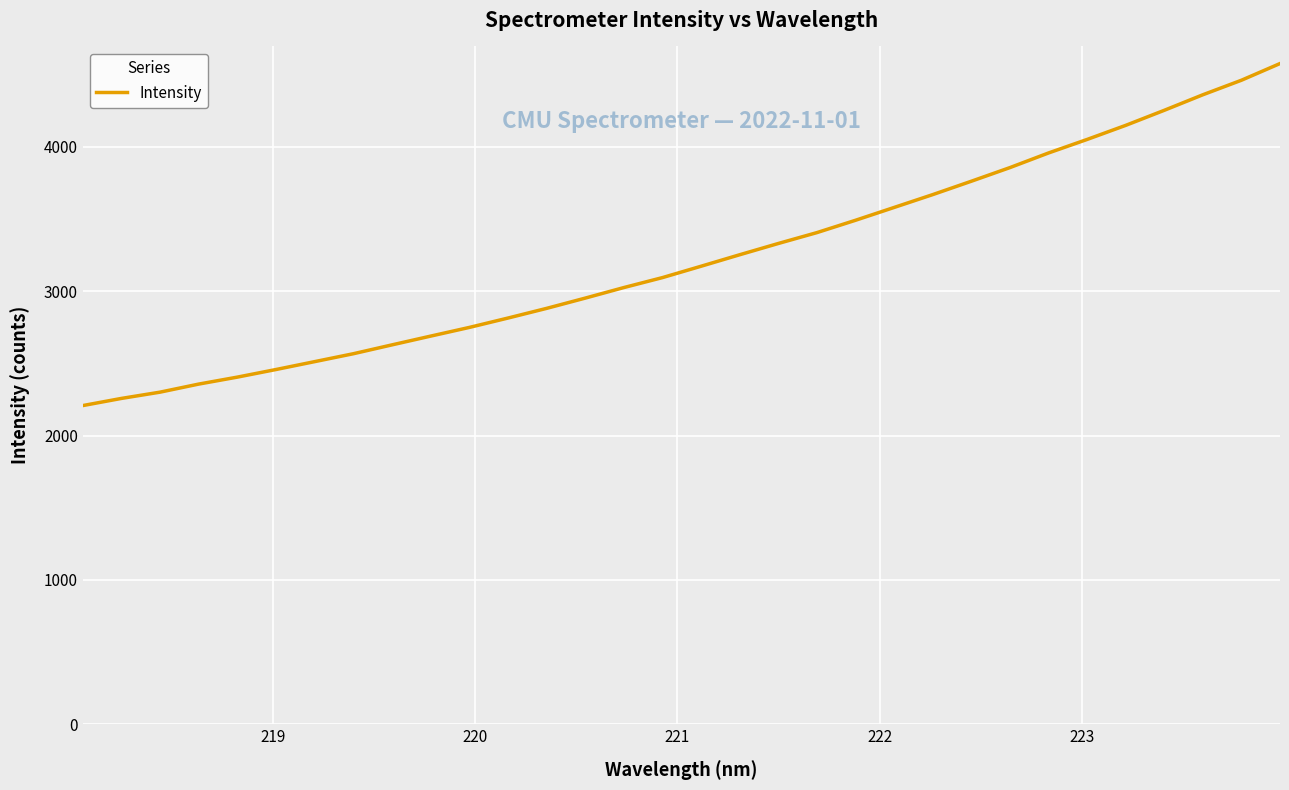

What is the maximum value shown in the chart?

4577.2